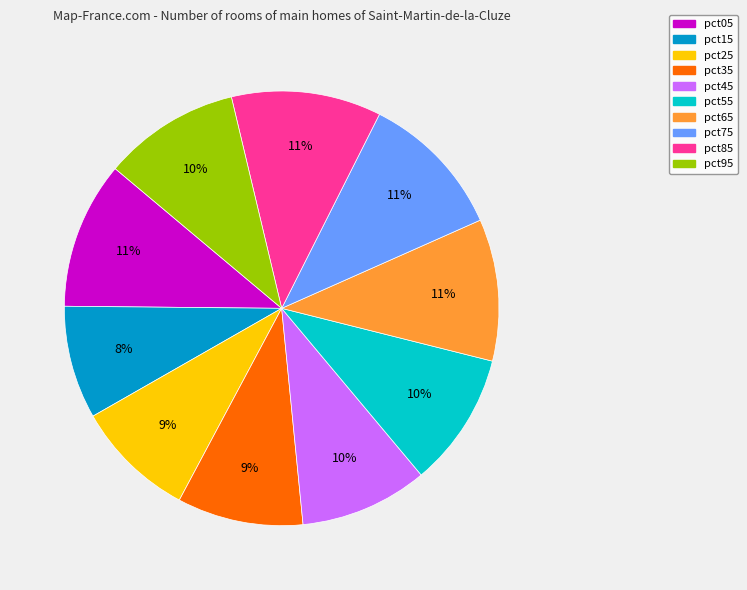

How many slices are in this pie chart?

10